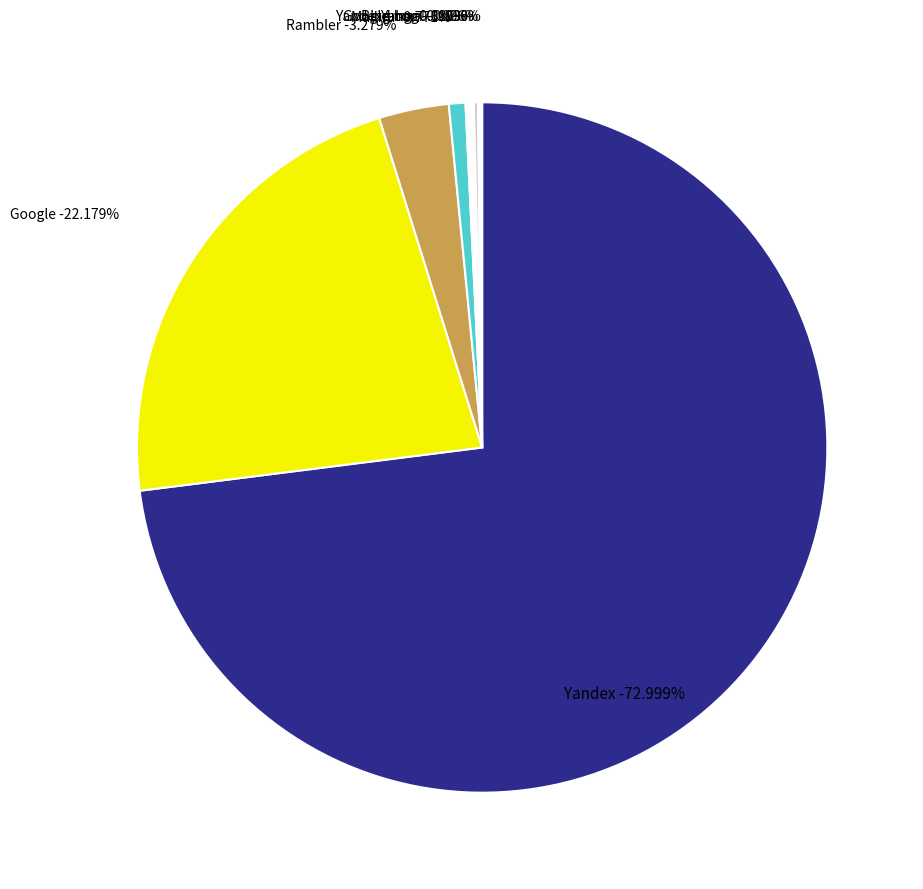

What is the change in value from Yandex-Img to Yahoo!?

-3